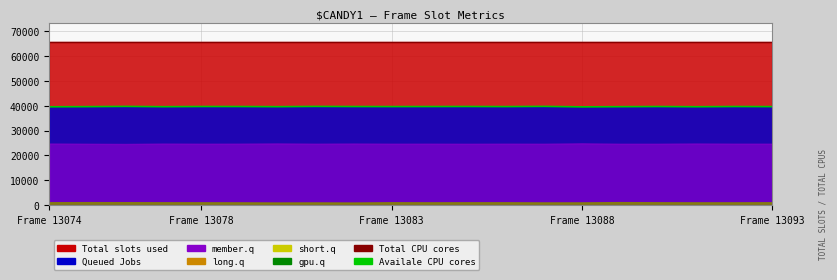

What is the value of the Total CPU cores point at the 8th from the left?

65535